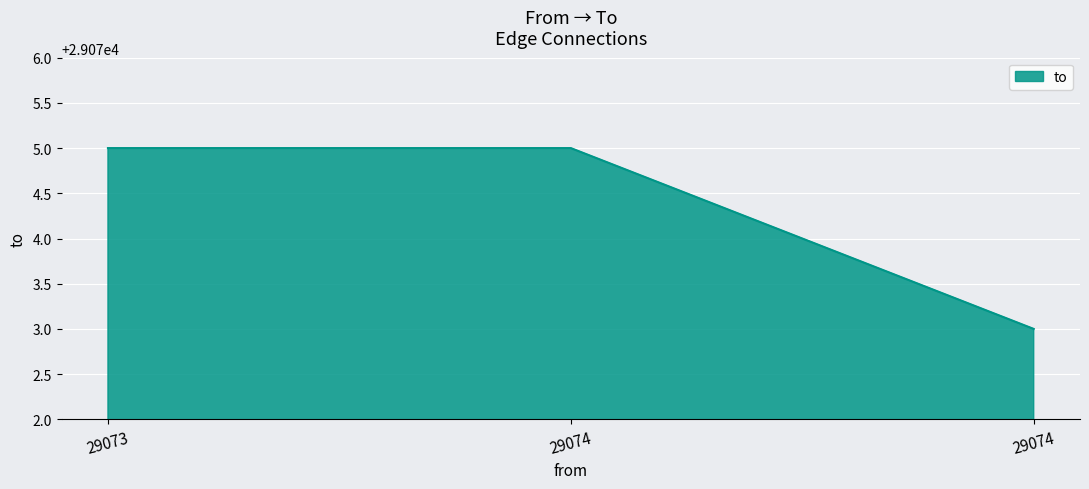

How many lines are shown in the chart?

1